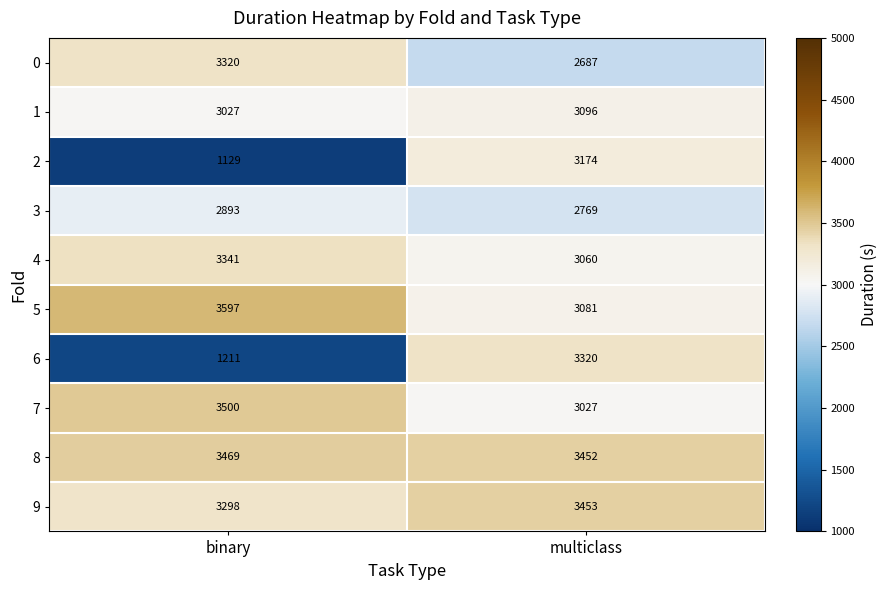

What is the greatest value displayed?

3597